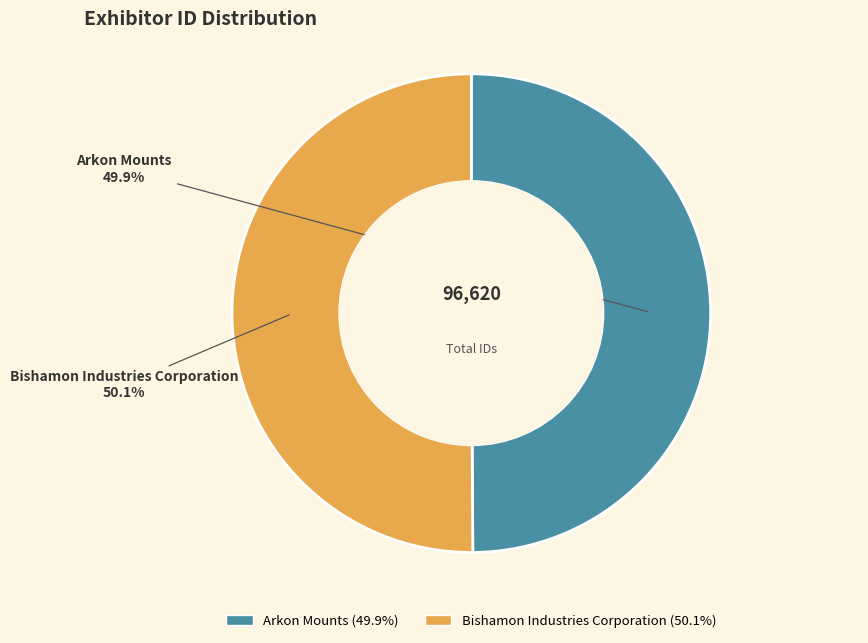

What is the ratio of the value at Arkon Mounts to the value at Bishamon Industries Corporation?

1.0